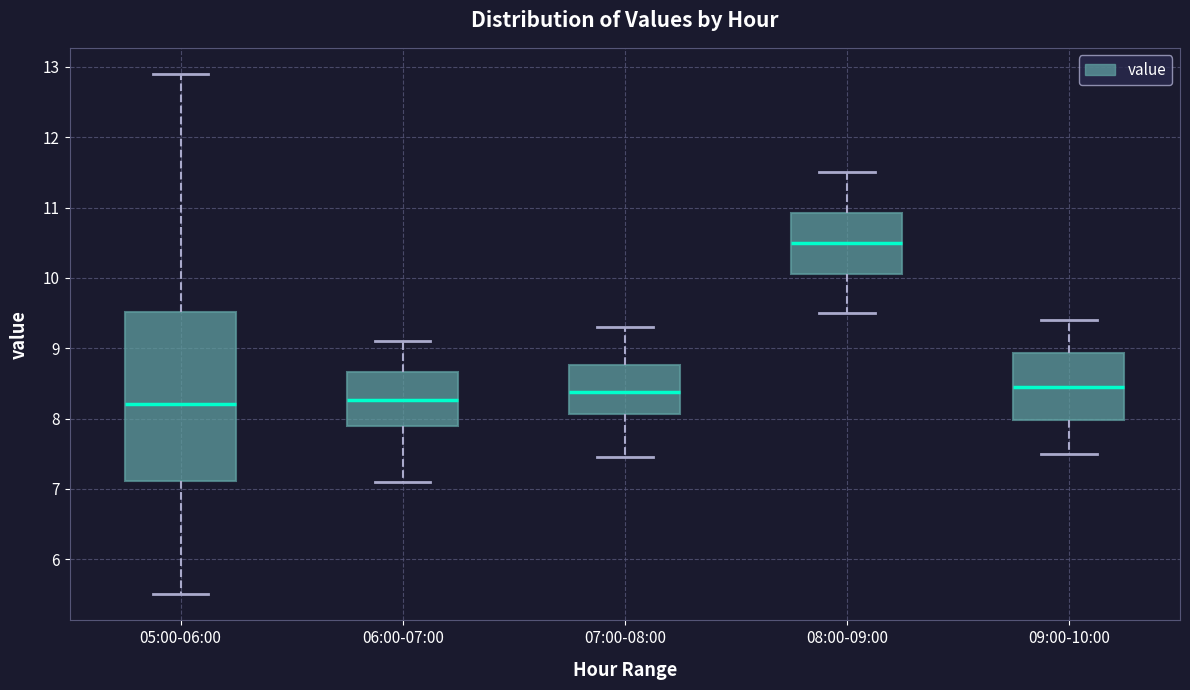

Reading left to right, transcribe this box plot: for each box, give where its median line is, the range the box spans, and where its two whiskers end, as read against the y-axis. The values are not printed on the chart, so give them approximately, as read against the axis.

05:00-06:00: median 8.2, box 7.1 to 9.5, whiskers 5.5 to 12.9
06:00-07:00: median 8.3, box 7.9 to 8.7, whiskers 7.1 to 9.1
07:00-08:00: median 8.4, box 8.1 to 8.8, whiskers 7.5 to 9.3
08:00-09:00: median 10.5, box 10.1 to 10.9, whiskers 9.5 to 11.5
09:00-10:00: median 8.5, box 8.0 to 8.9, whiskers 7.5 to 9.4